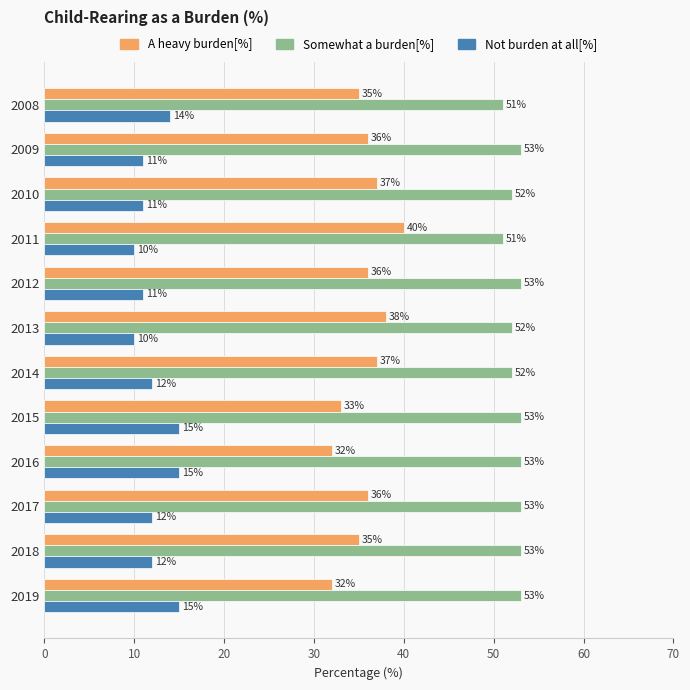

Rank the series by their maximum value, from highest to lowest.

Somewhat a burden[%], A heavy burden[%], Not burden at all[%]